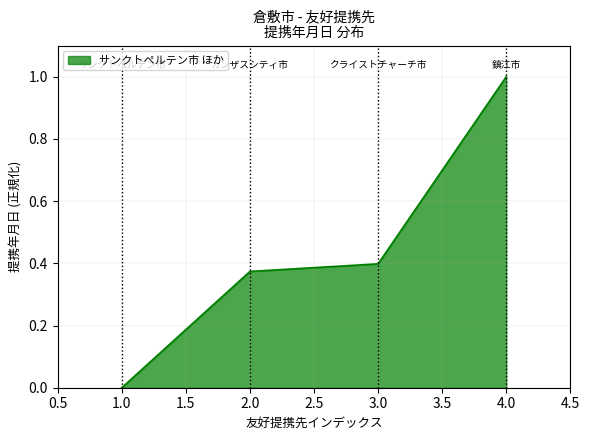

The chart shows a value of 1.5 at 4.0. True or false?

False